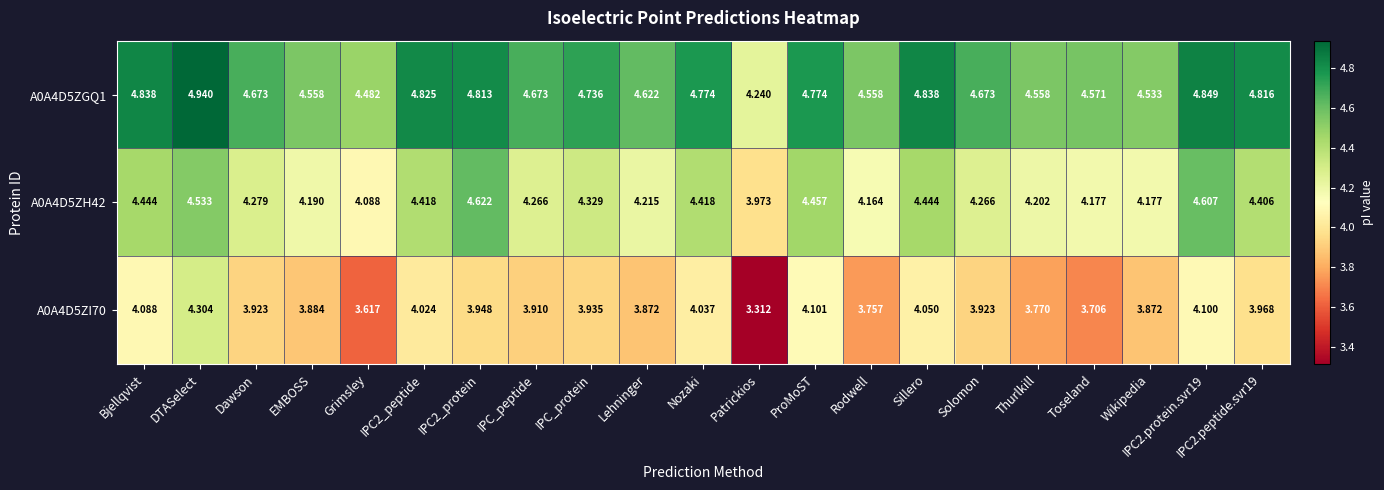

At which category does the chart reach its minimum across all series?

Patrickios